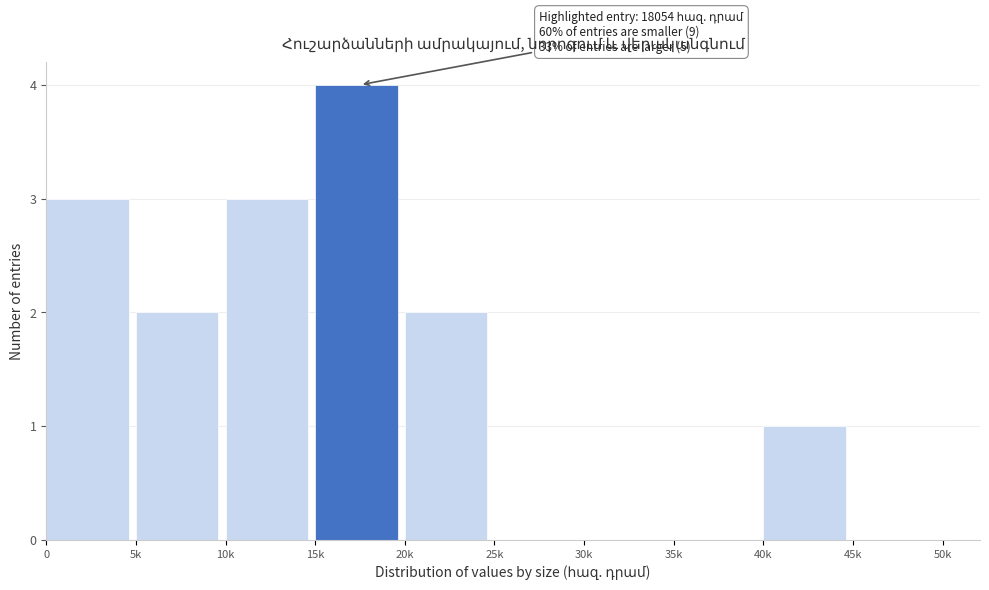

Reading right to left, list all the values displayed in this chart.

45k=0	40k=1	35k=0	30k=0	25k=0	20k=2	15k=4	10k=3	5k=2	0=3